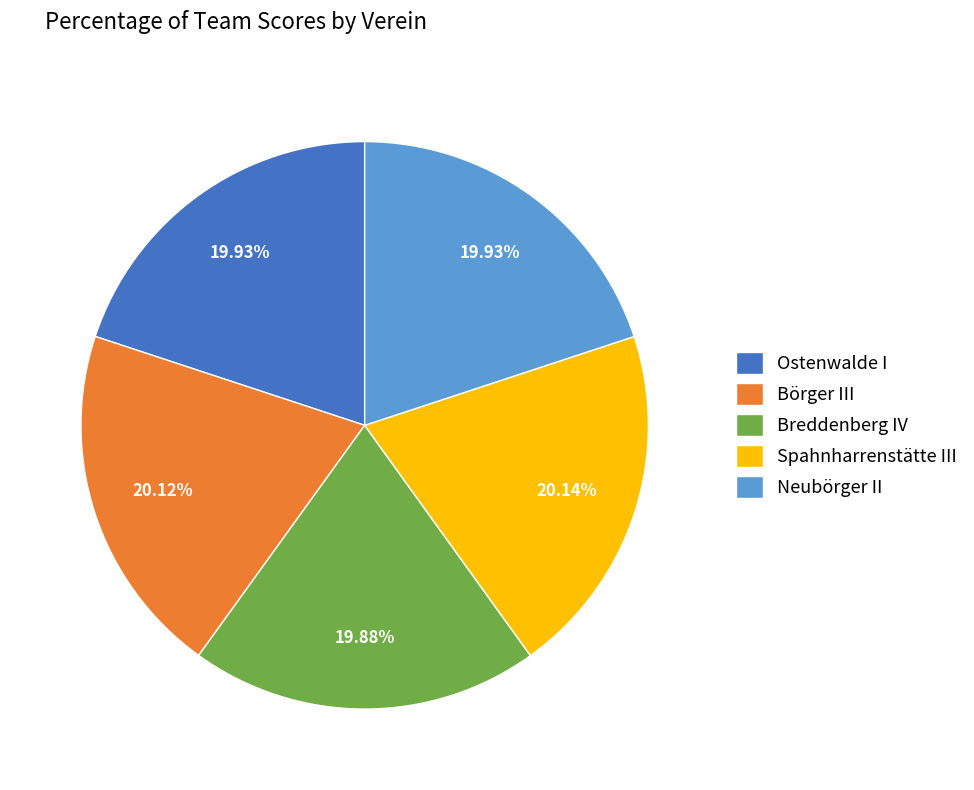

Does Ostenwalde I account for over 50% of the chart?

No